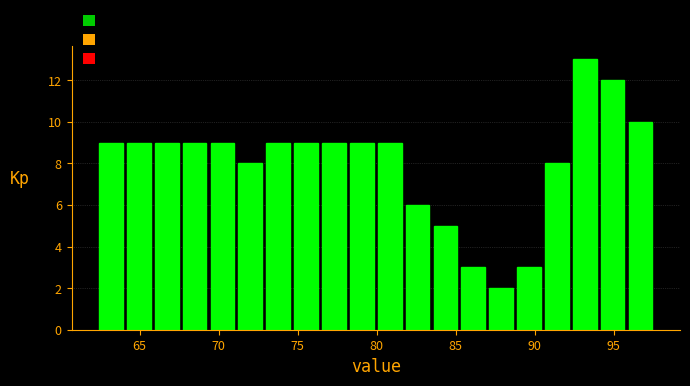

Around what value on the x-axis is the tallest bar? Give the approximate position of its centre, as read against the axis.

93.0